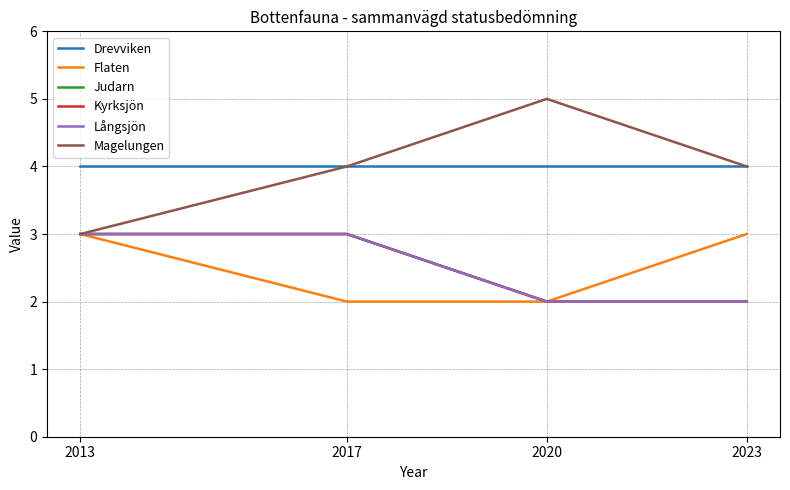

What is the smallest value displayed?

2